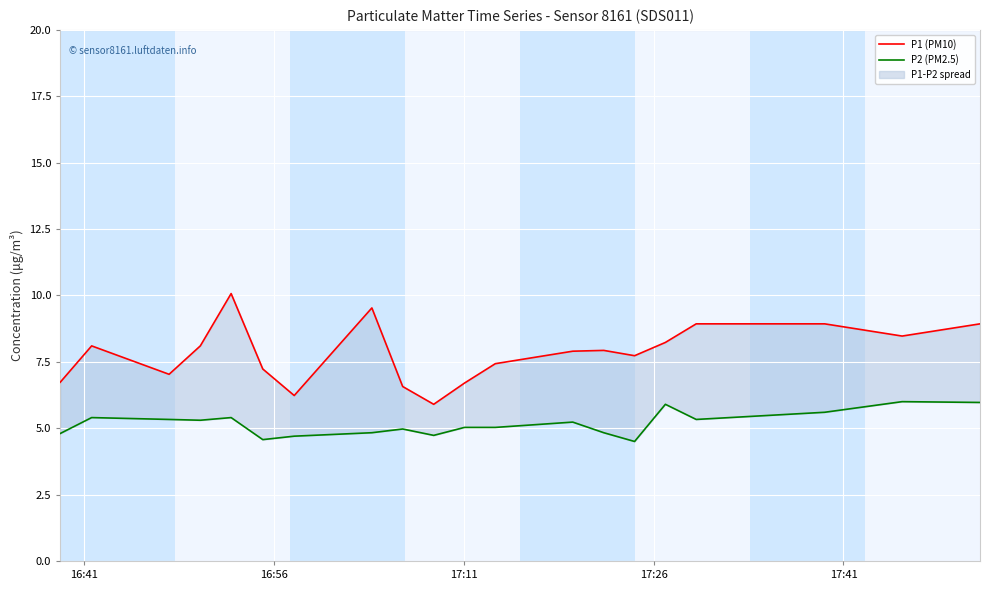

Which series has the widest spread of values?

P1 (PM10)